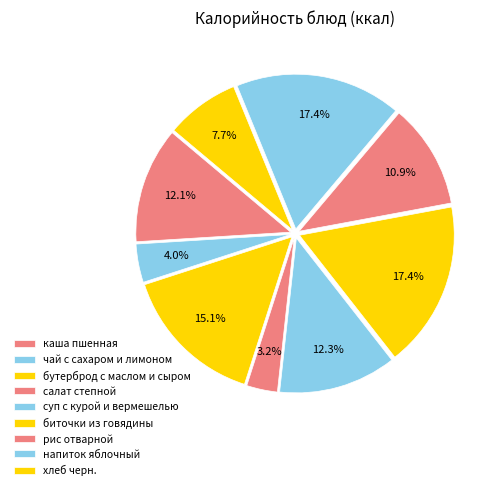

To the nearest percent, what is the difference between the largest and smallest slice percentages?

14%